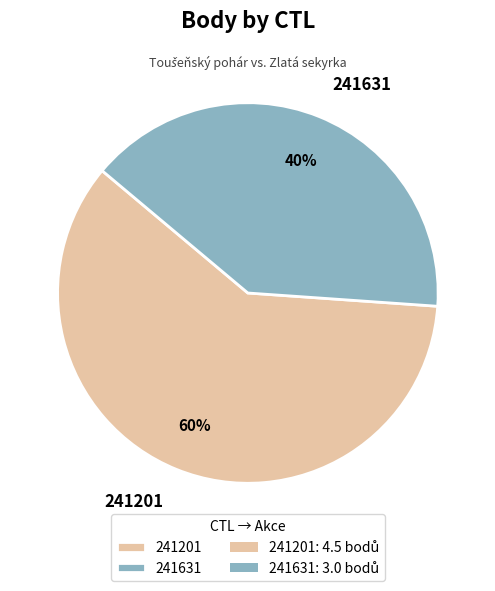

Count the number of slices in the pie.

2